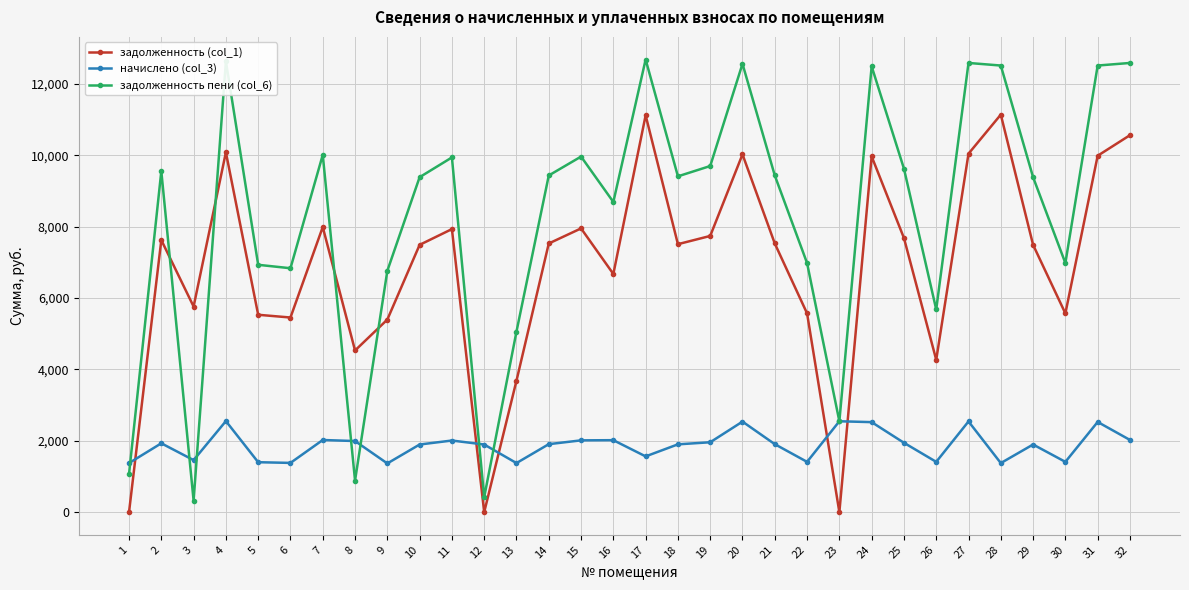

What is the greatest value displayed?

12679.6